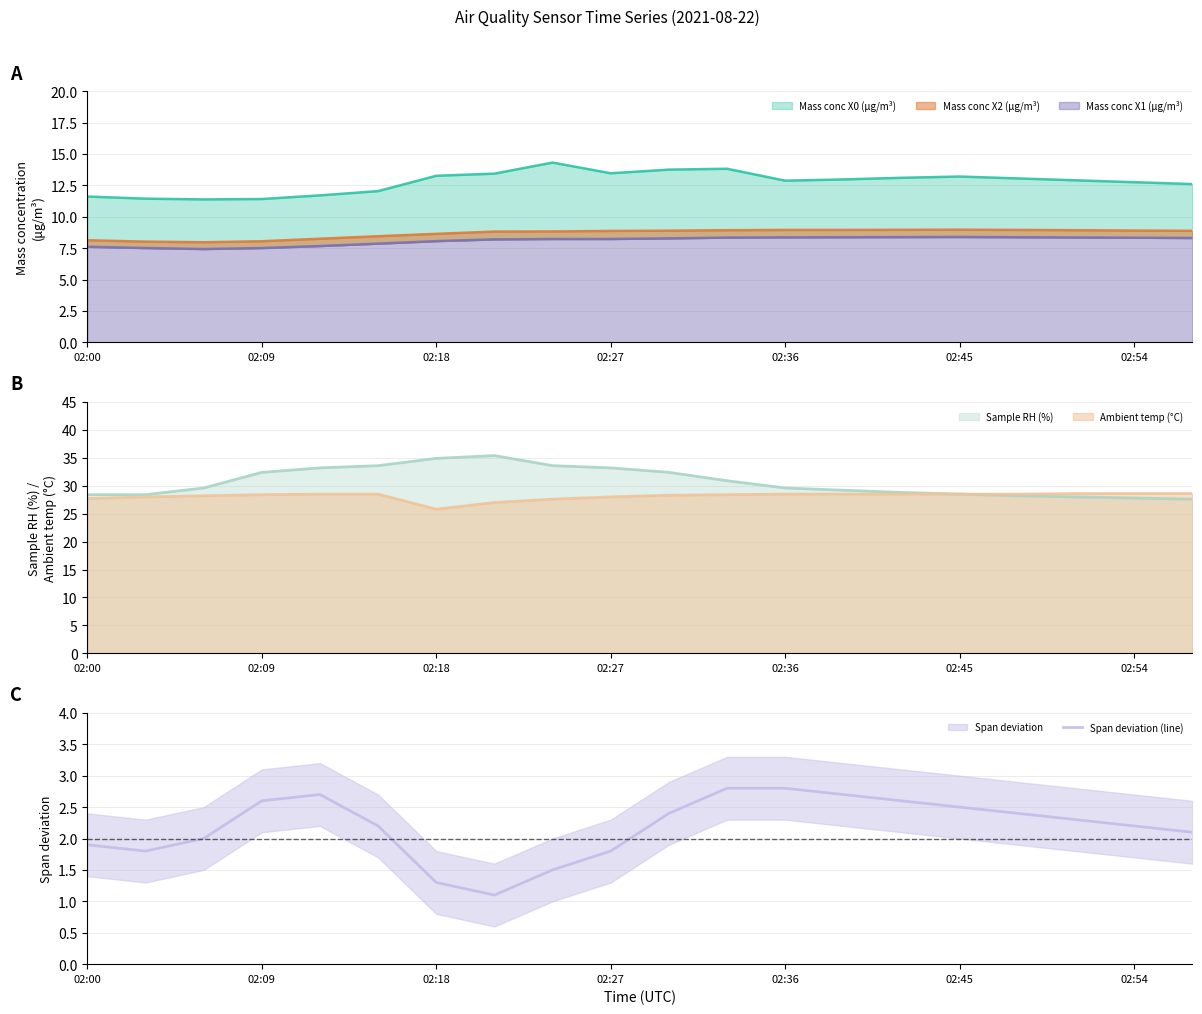

Is it true that Span deviation (line) equals 1.1 at 02:54?

False